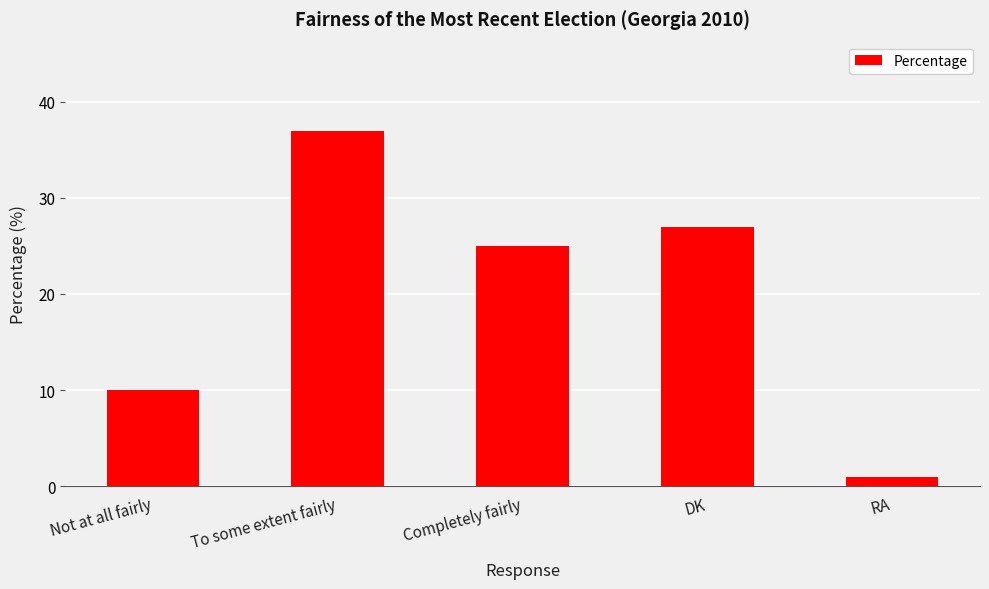

How many series are shown in this chart?

1